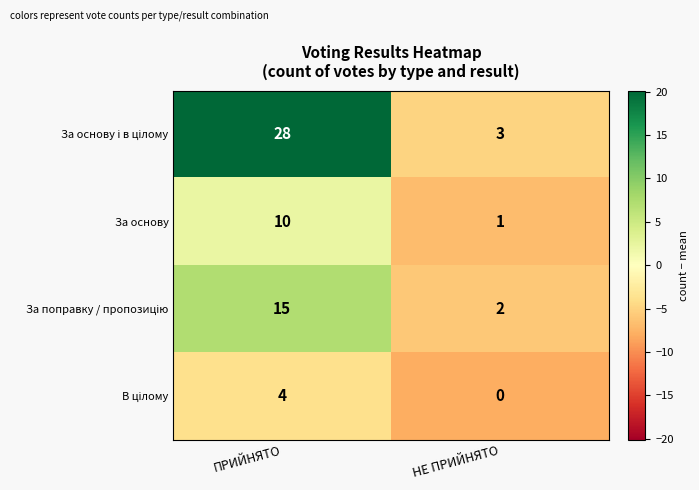

What is the total value across all series at ПРИЙНЯТО?

57